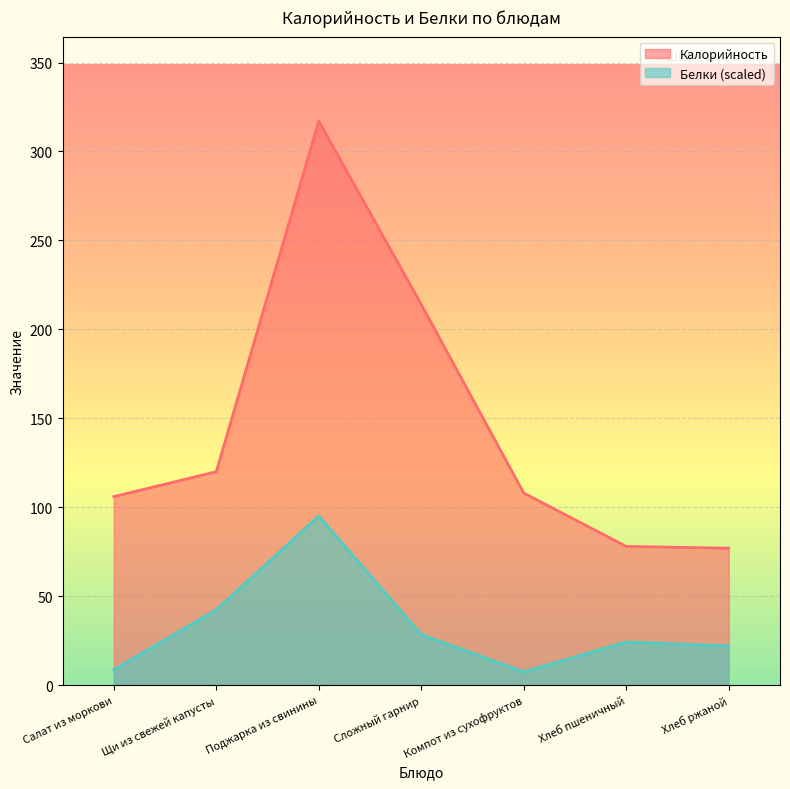

What is the sum of the Калорийность values at Щи из свежей капусты and Салат из моркови?

226.0